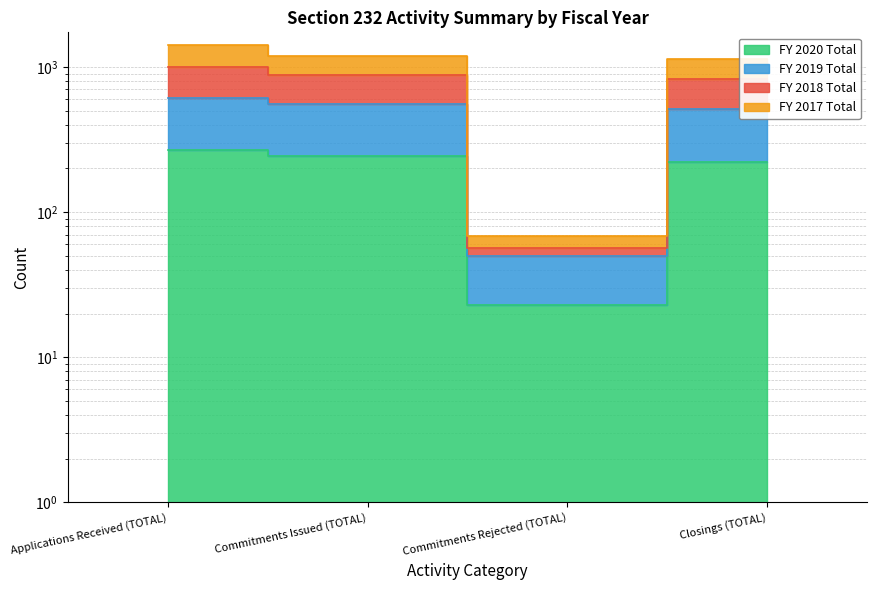

How many data points does each series have?

4